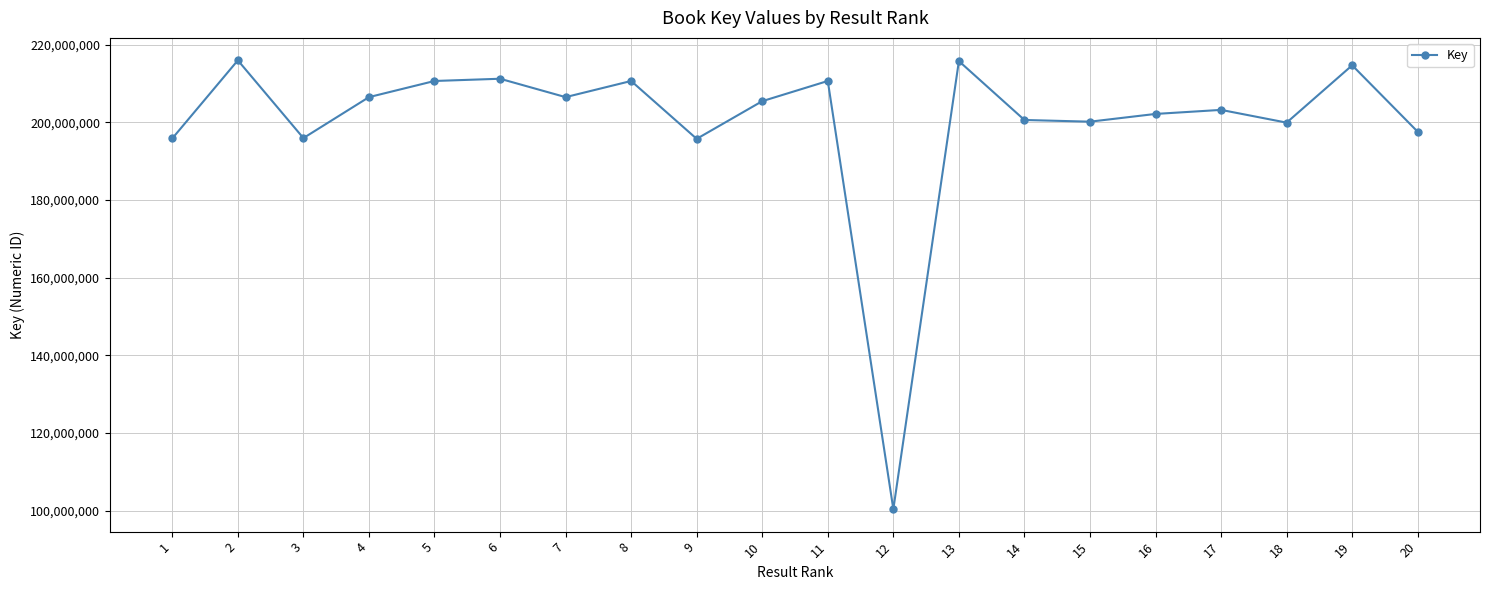

What is the value of the 1st point from the left?

195865413